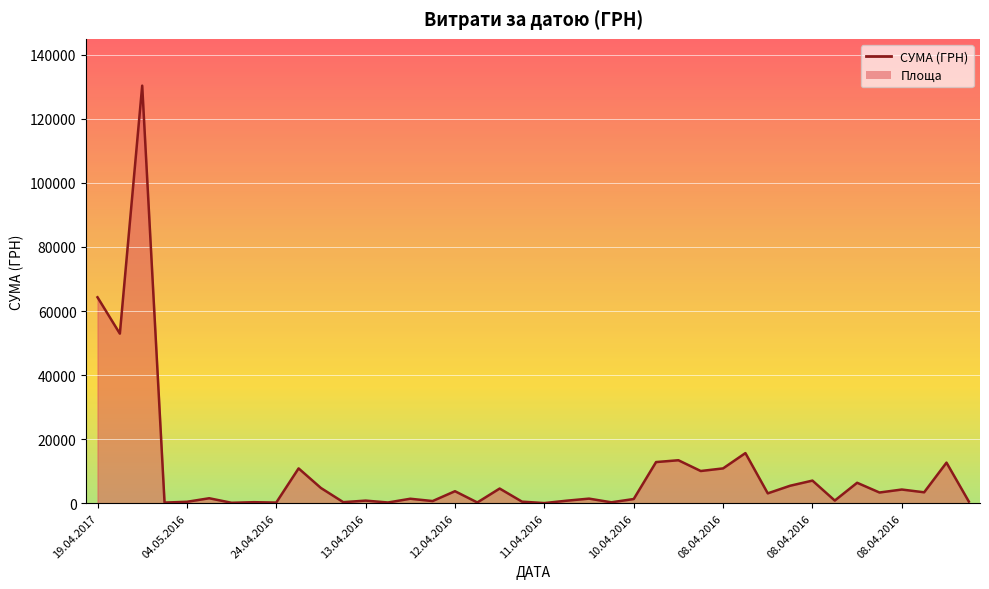

True or false: the data shows 259.2 at 23.

True